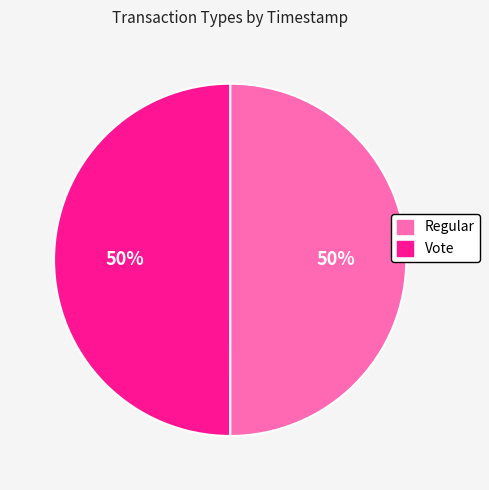

To the nearest percent, what portion does Regular represent?

50%